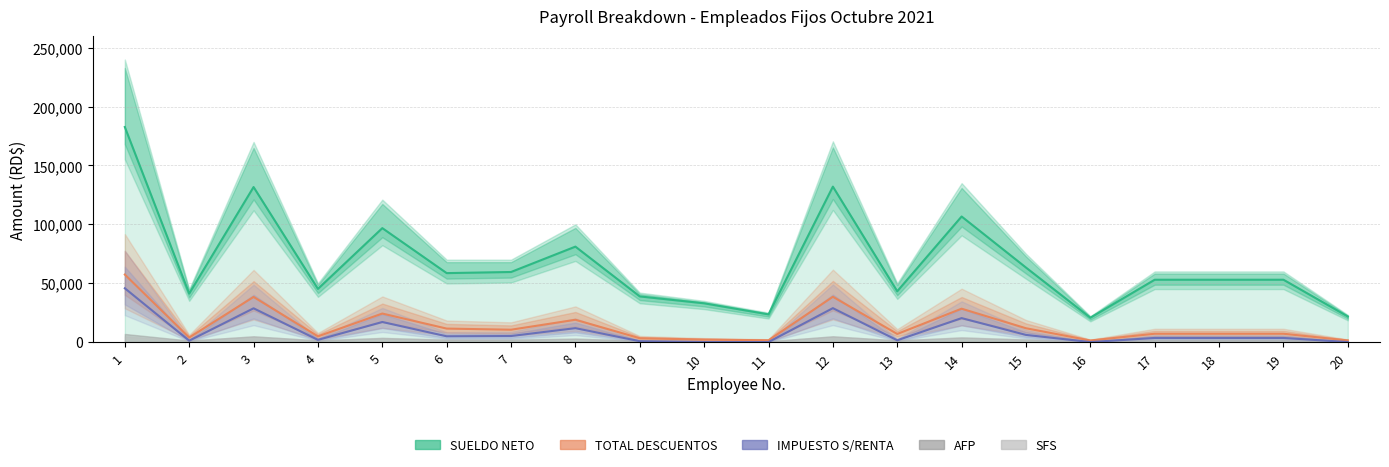

Which category has the highest value across all series?

1